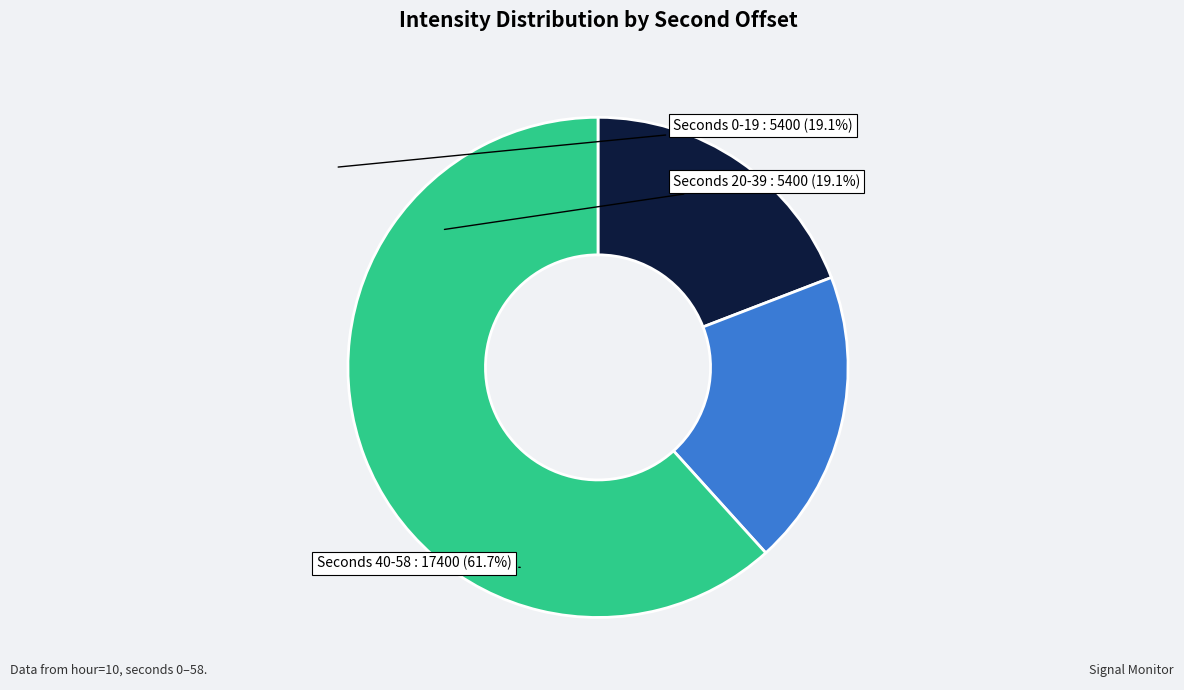

Is there any slice that represents more than half of the pie?

Yes